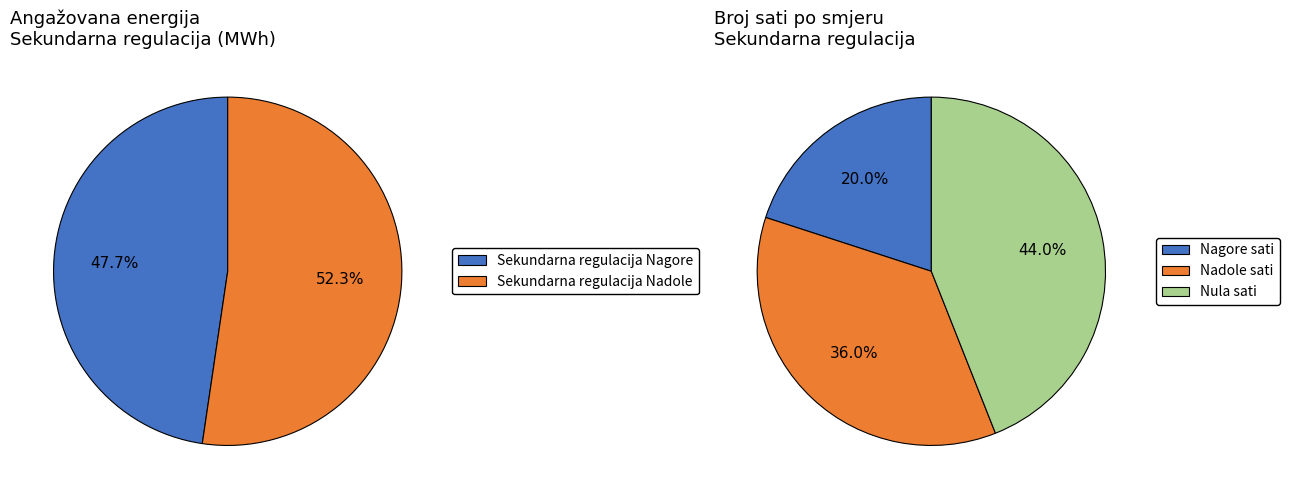

True or false: 21 accounts for 0% of the total.

True